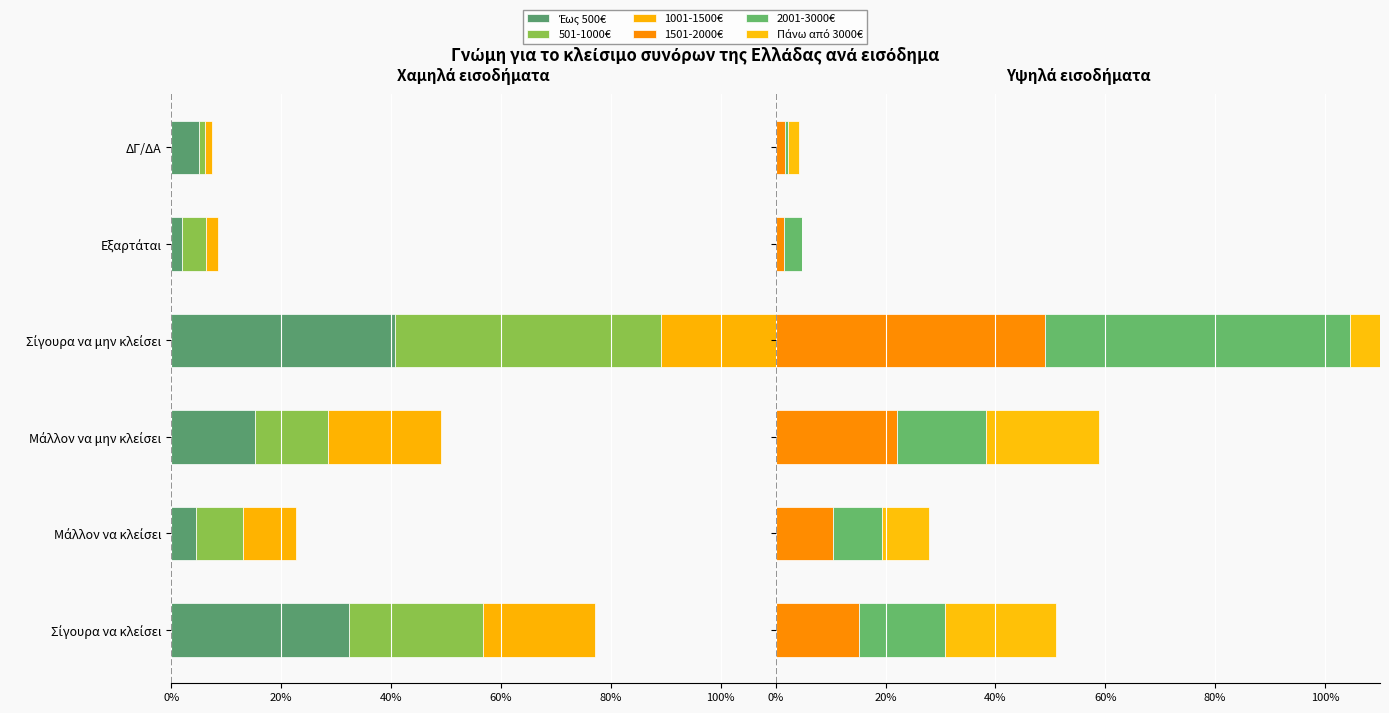

True or false: 2001-3000€ has a value of 0.0 at ΔΓ/ΔΑ.

True